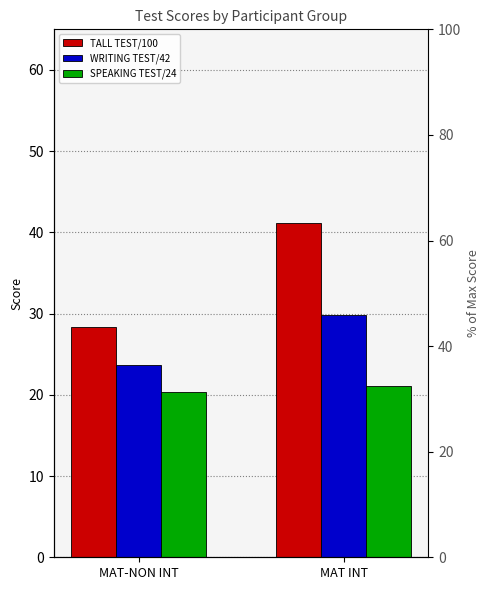

What is the total value across all series at MAT-NON INT?

72.4